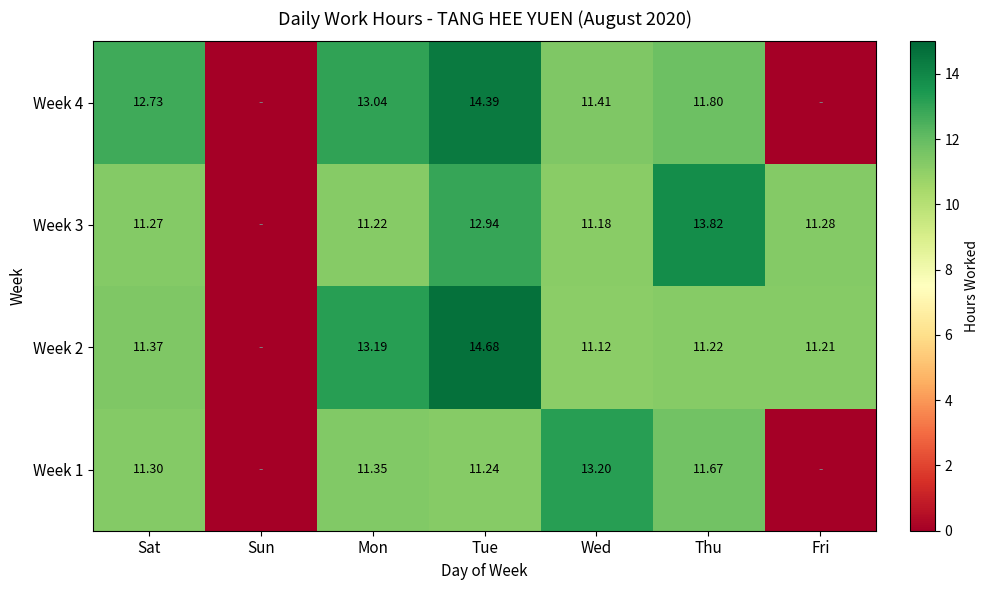

The Week 4 series shows 3.1 at Wed. True or false?

False